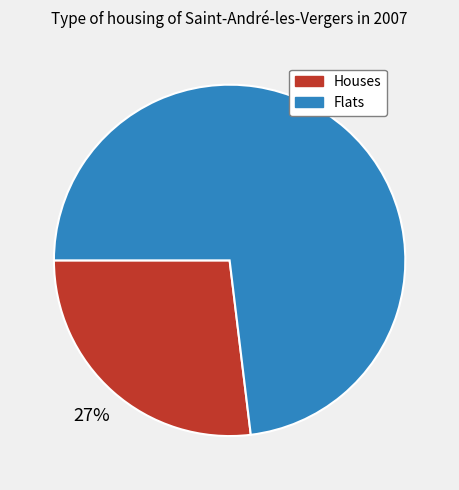

How many segments does this pie chart have?

2